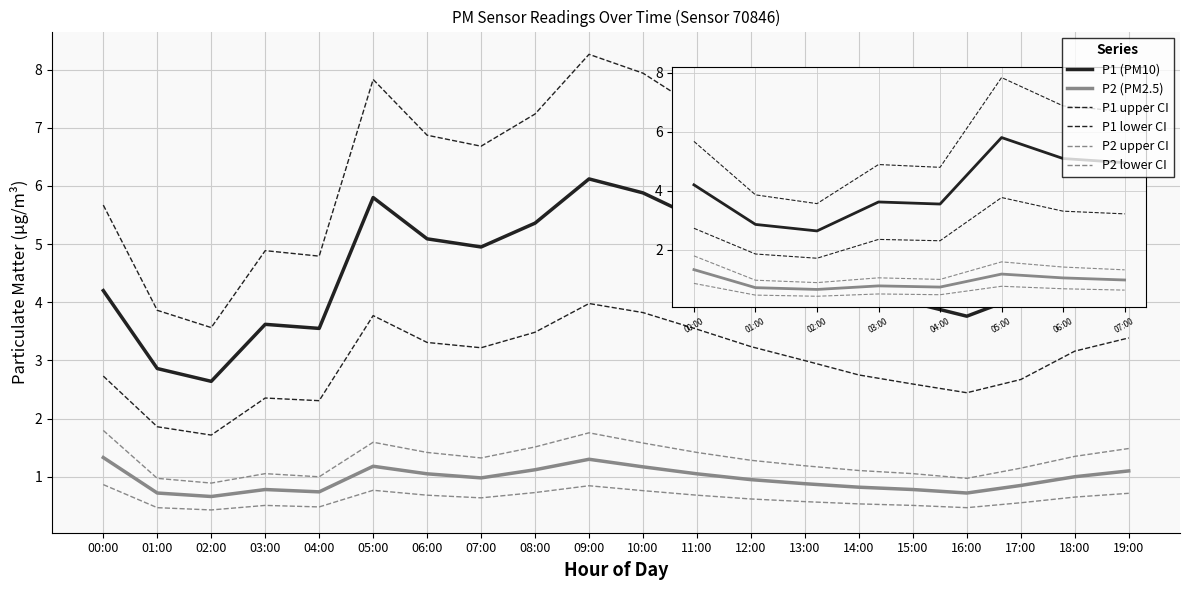

Which category has the lowest value across all series?

02:00